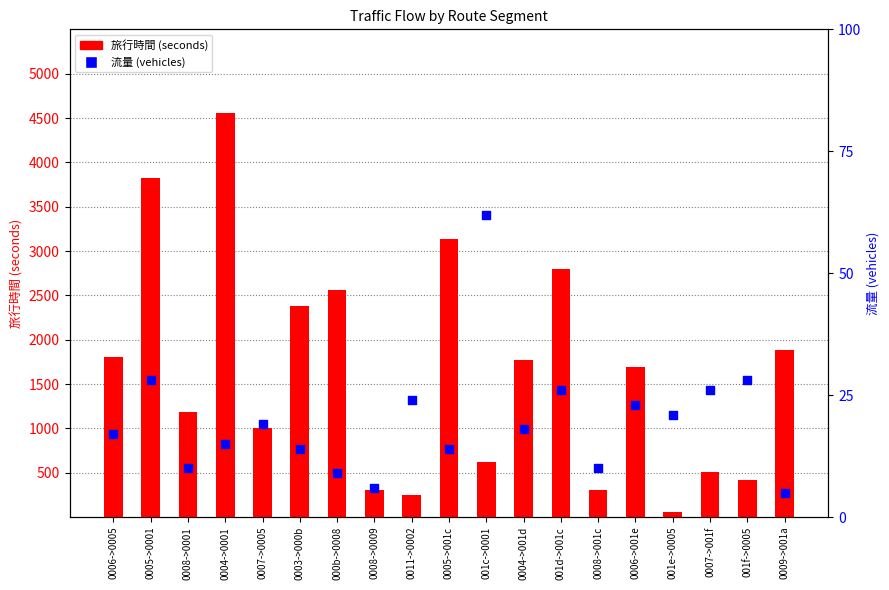

At how many categories does at least one series exceed 1906?

6